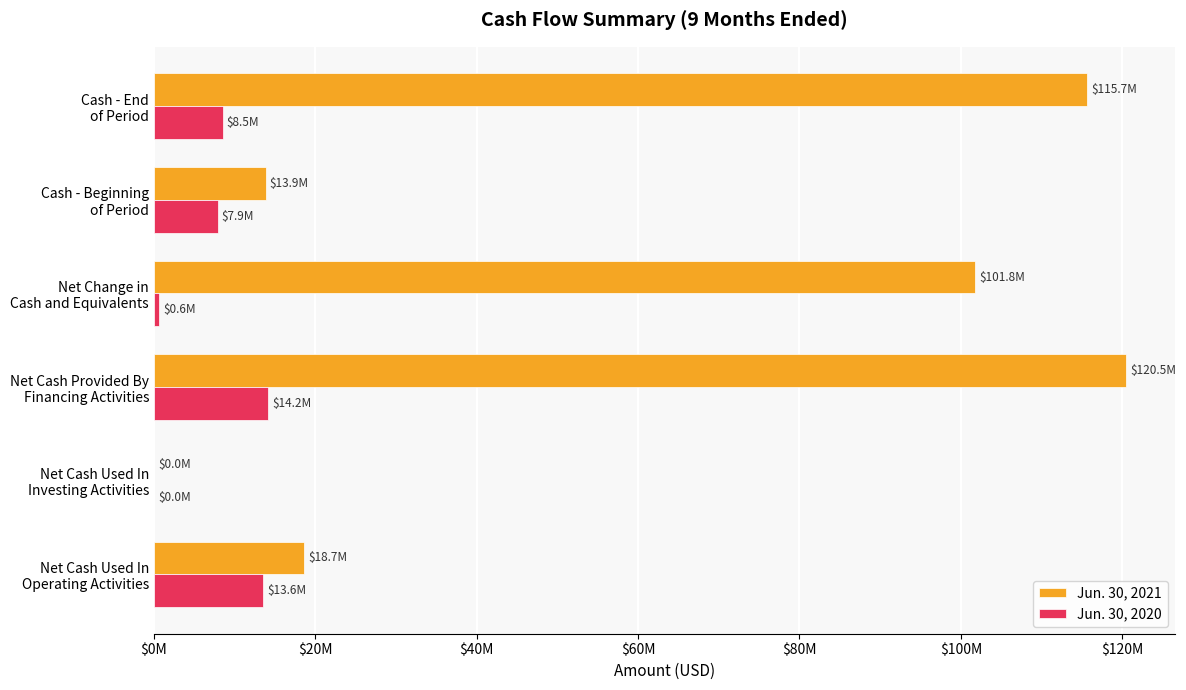

Which category has the highest value in the Jun. 30, 2021 series?

Net Cash Provided By
Financing Activities